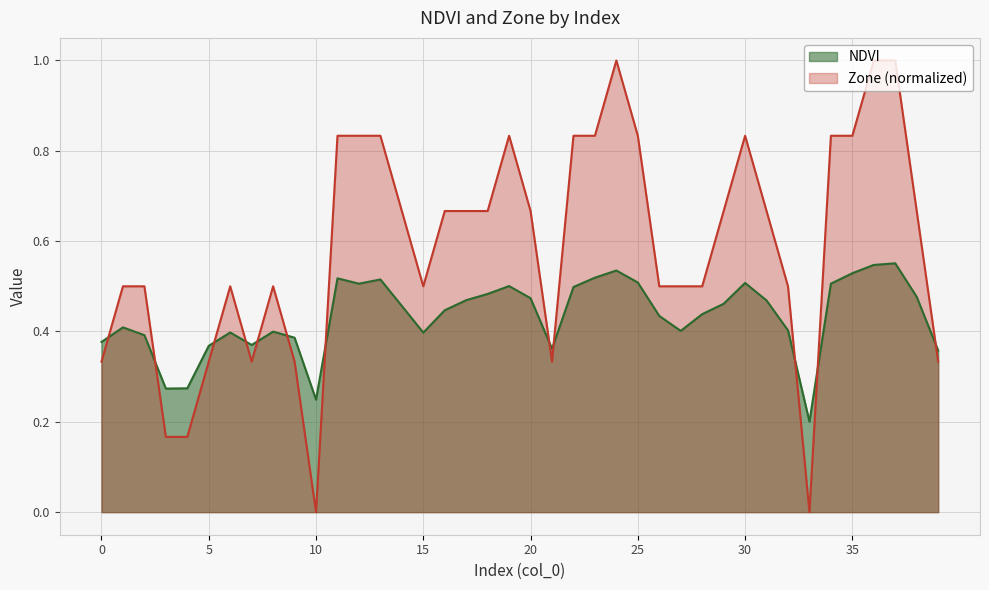

Reading left to right, what are all the values shown in this chart?

NDVI: 0.4	0.4	0.4	0.3	0.3	0.4	0.4	0.4	0.4	0.4	0.2	0.5	0.5	0.5	0.5	0.4	0.4	0.5	0.5	0.5	0.5	0.4	0.5	0.5	0.5	0.5	0.4	0.4	0.4	0.5	0.5	0.5	0.4	0.2	0.5	0.5	0.5	0.6	0.5	0.4
Zone: 0.3	0.5	0.5	0.2	0.2	0.3	0.5	0.3	0.5	0.3	0.0	0.8	0.8	0.8	0.7	0.5	0.7	0.7	0.7	0.8	0.7	0.3	0.8	0.8	1.0	0.8	0.5	0.5	0.5	0.7	0.8	0.7	0.5	0.0	0.8	0.8	1.0	1.0	0.7	0.3